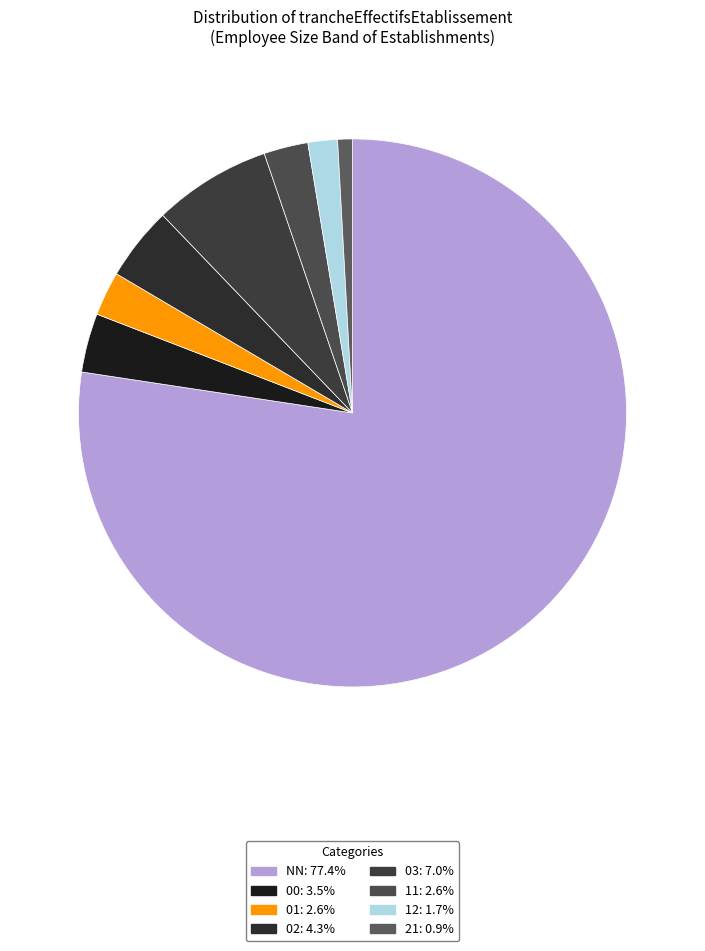

True or false: 00 accounts for 16% of the total.

False